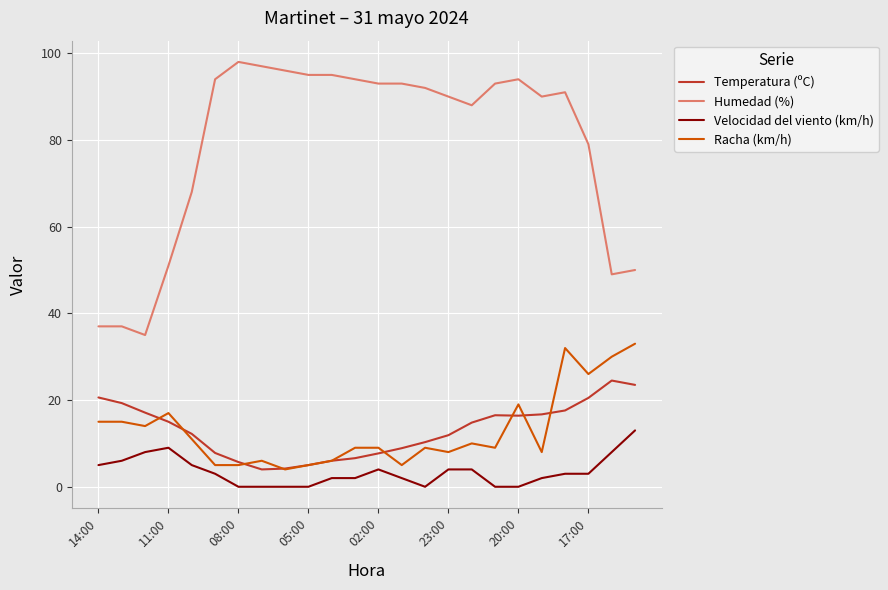

True or false: Humedad (%) and Velocidad del viento (km/h) intersect in this chart.

False